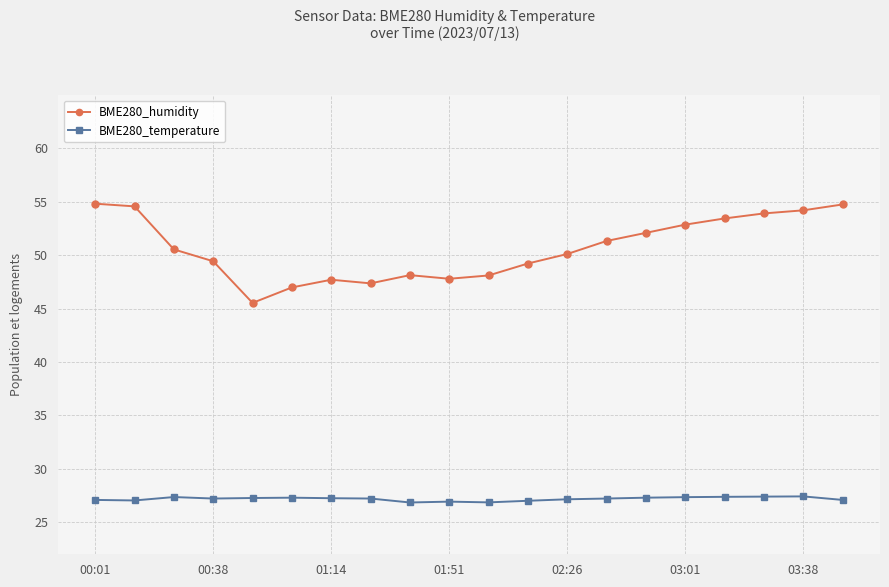

True or false: BME280_humidity and BME280_temperature cross at least once.

False